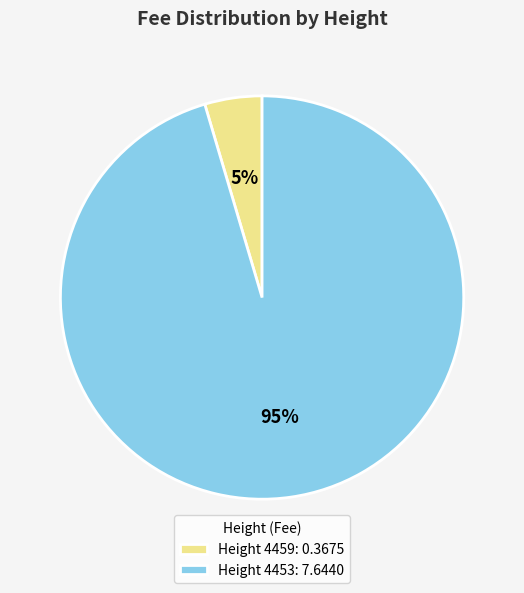

How many segments does this pie chart have?

2